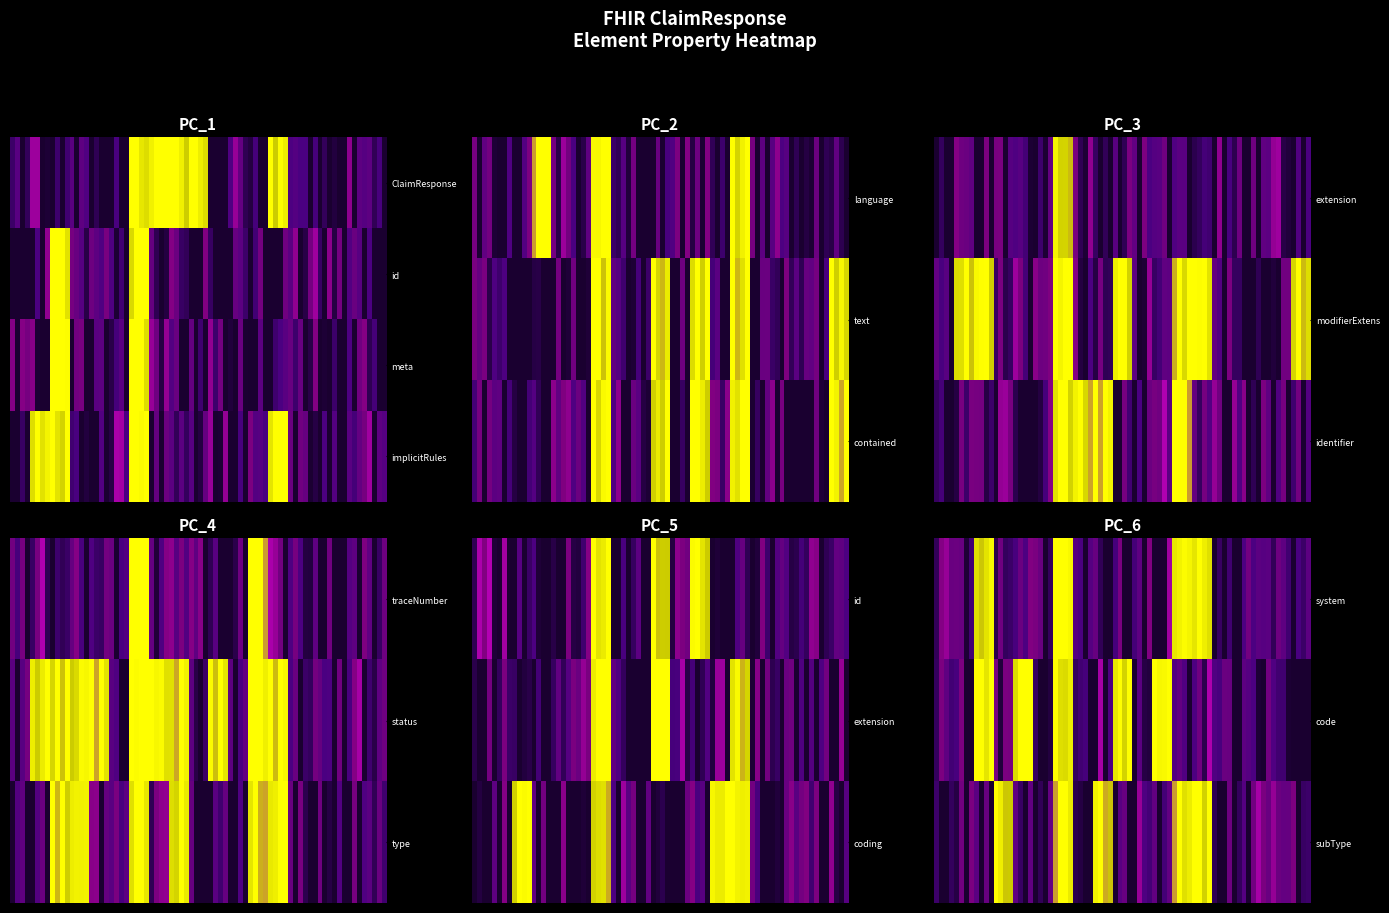

True or false: ClaimResponse.extension has a value of 0 at 12.

True